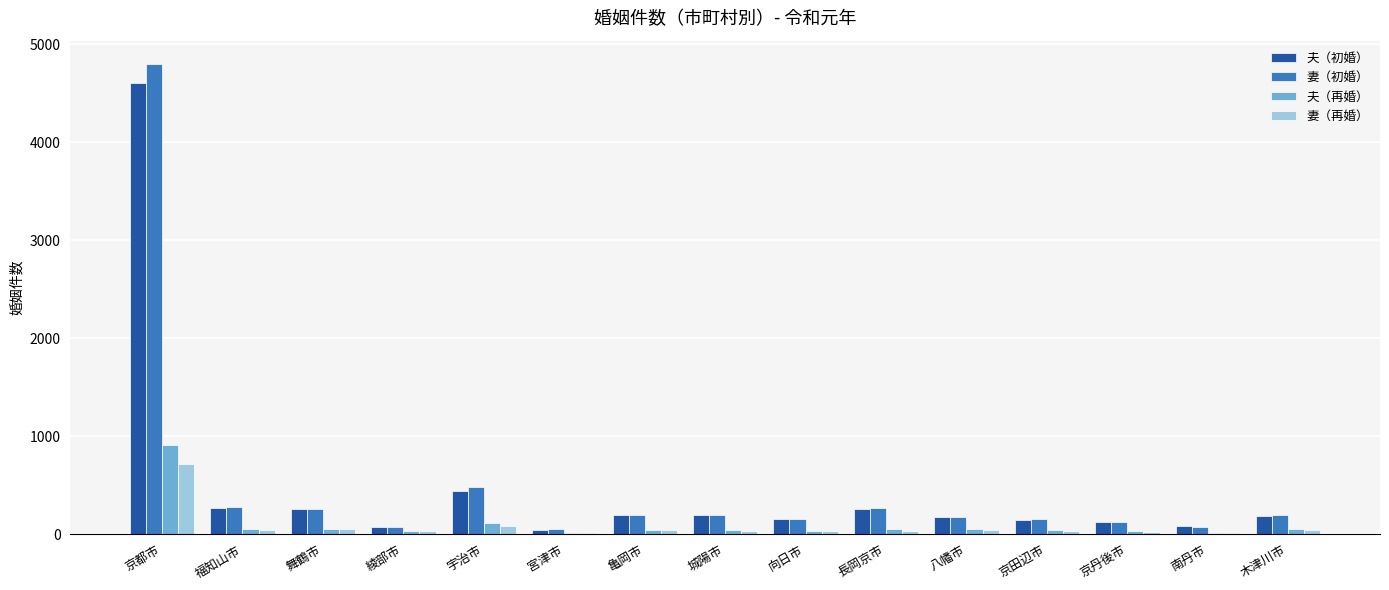

What is the sum of all 夫（初婚） values?

7178